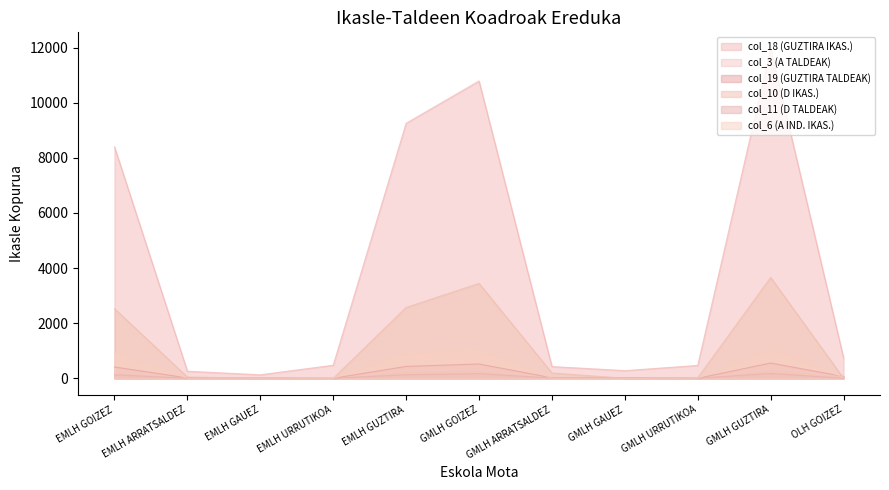

What is the average value of the col_19 (GUZTIRA TALDEAK) series?

185